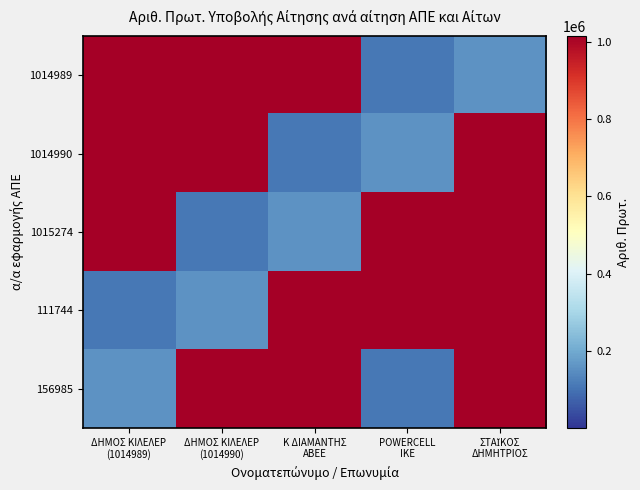

What is the total value across all series at ΣΤΑΪΚΟΣ
ΔΗΜΗΤΡΙΟΣ?

4217513